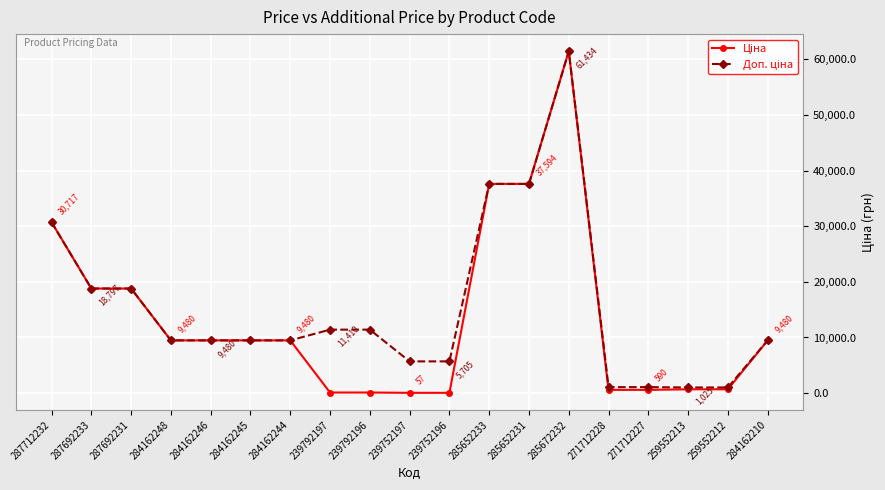

At how many categories does at least one series exceed 10355?

8